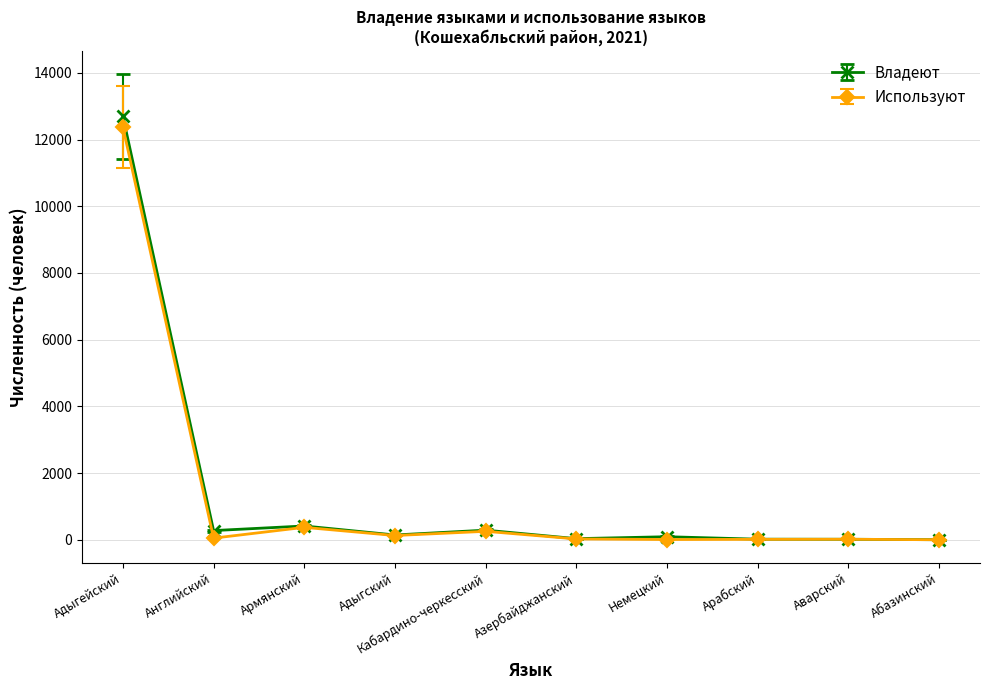

What is the value of the Владеют point at the 9th from the left?

16